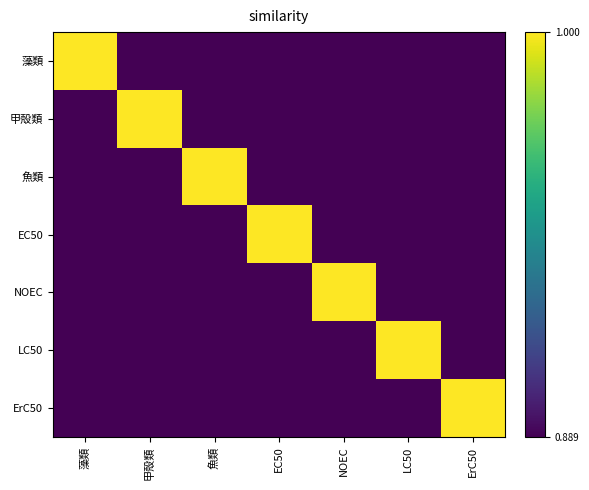

Which has a higher value, 藻類 or NOEC?

藻類